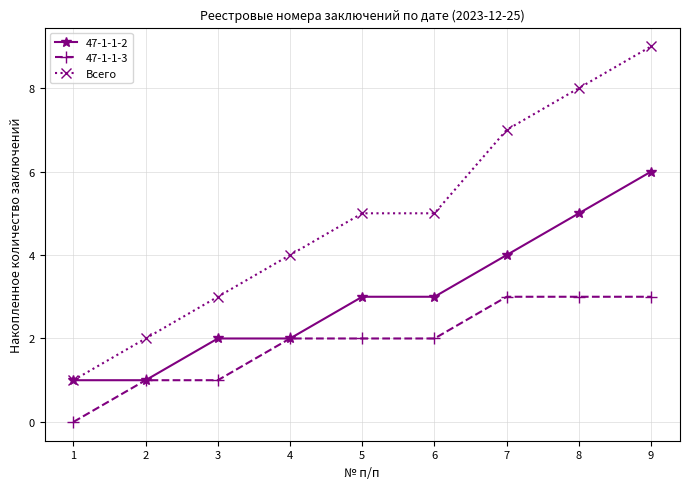

Reading right to left, list all the values displayed in this chart.

47-1-1-2: 6	5	4	3	3	2	2	1	1
47-1-1-3: 3	3	3	2	2	2	1	1	0
Всего: 9	8	7	5	5	4	3	2	1